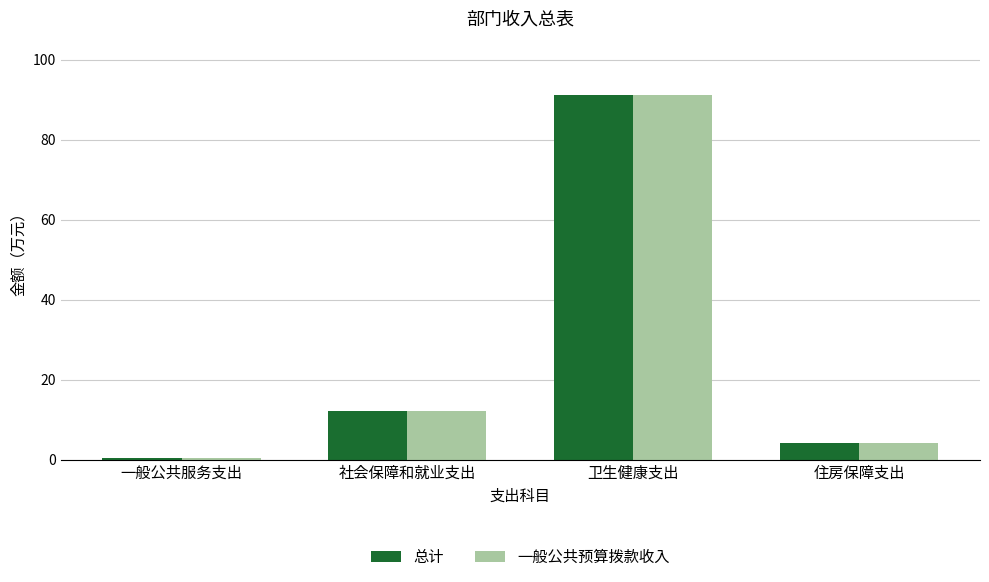

Where does the 一般公共预算拨款收入 series first go above 12?

社会保障和就业支出